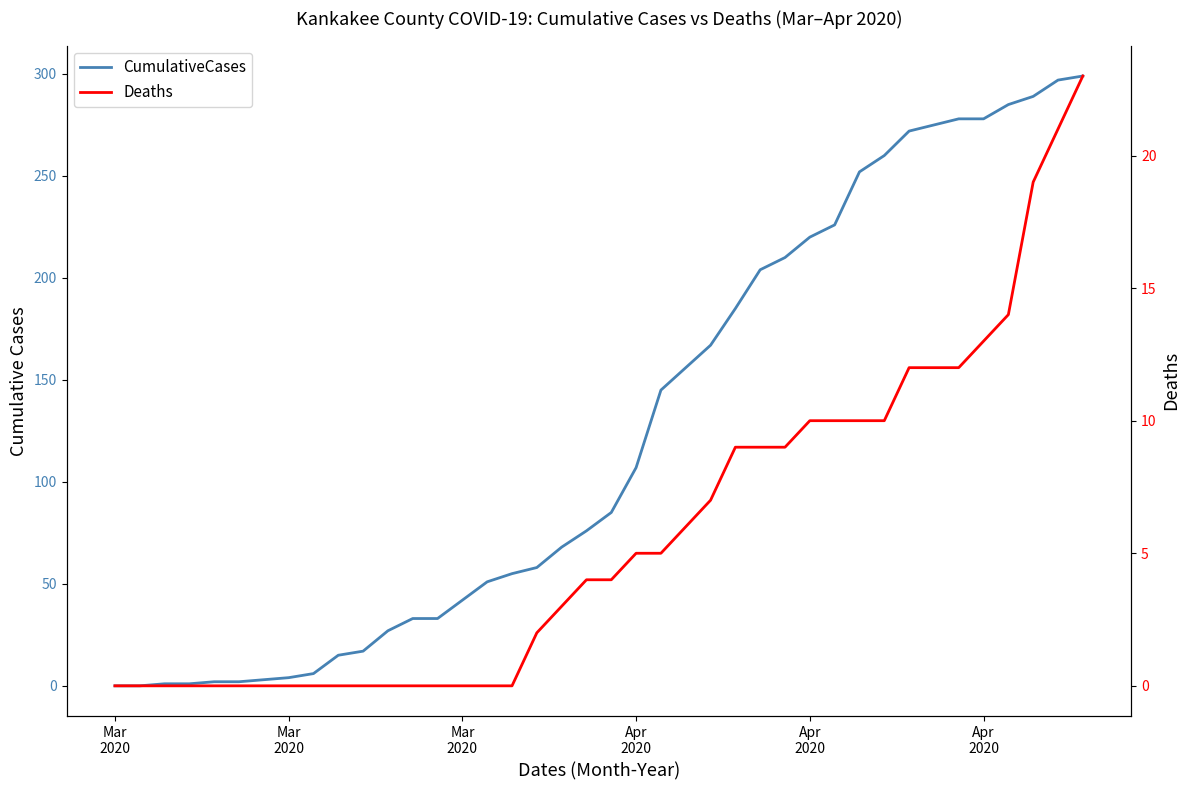

What are all the series names shown in the legend?

CumulativeCases, Deaths